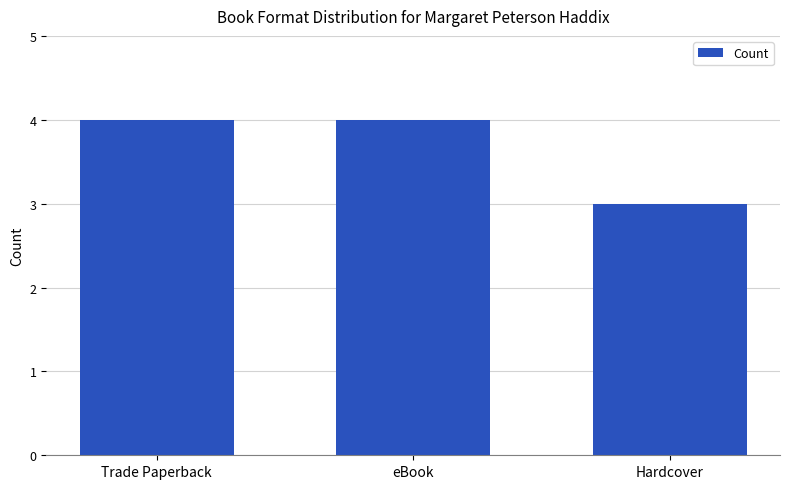

Read the value at eBook.

4